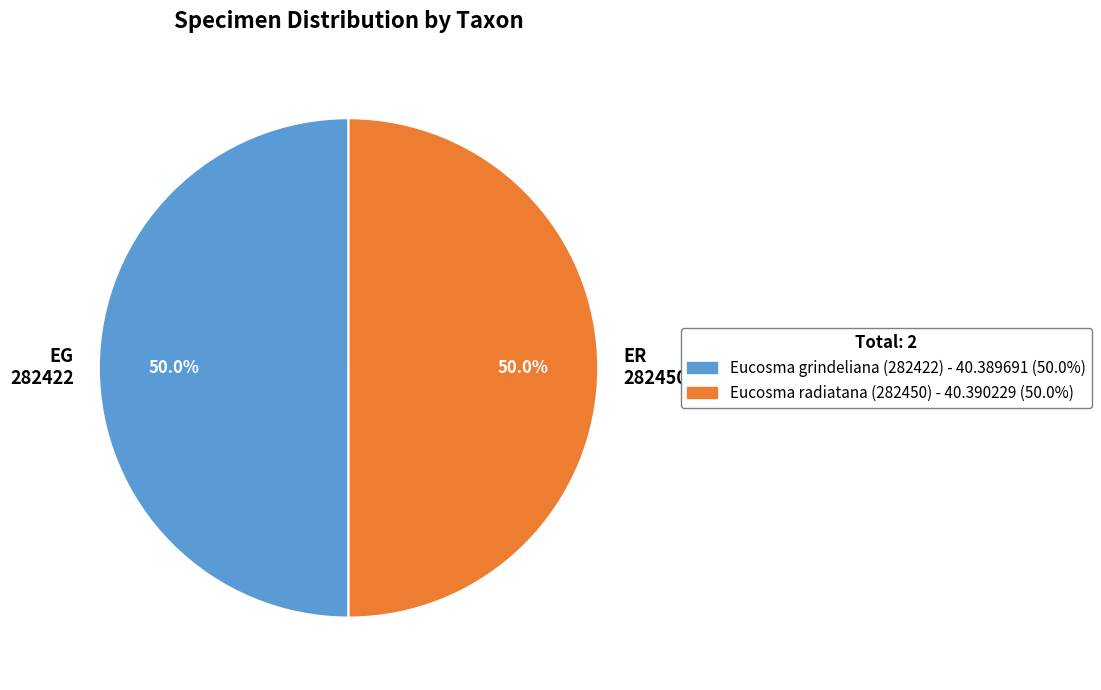

Approximately how many times larger is the value at EG 282422 compared to ER 282450?

1.0